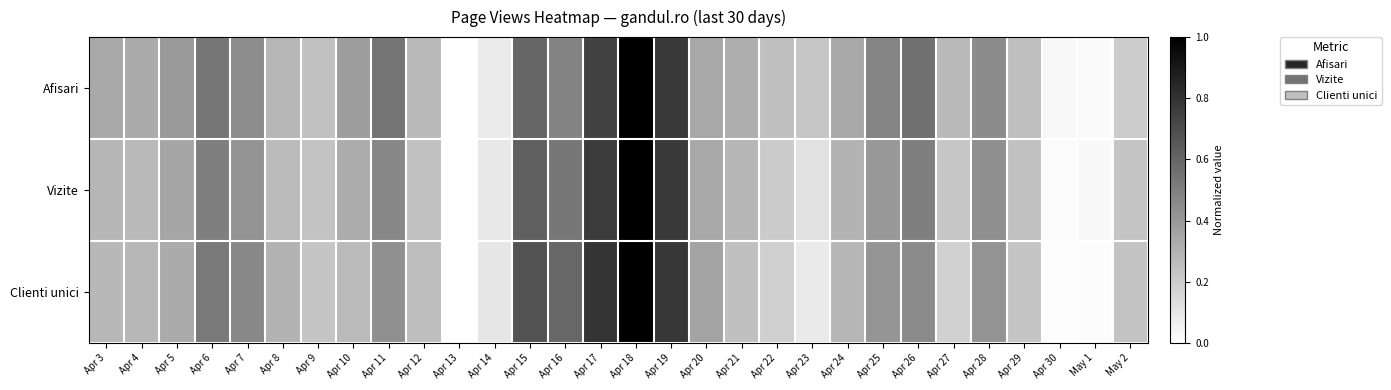

Reading left to right, what are all the values shown in this chart?

Afisari: Apr 3=0.3	Apr 4=0.3	Apr 5=0.4	Apr 6=0.5	Apr 7=0.4	Apr 8=0.3	Apr 9=0.2	Apr 10=0.4	Apr 11=0.5	Apr 12=0.3	Apr 13=0.0	Apr 14=0.1	Apr 15=0.6	Apr 16=0.5	Apr 17=0.7	Apr 18=1.0	Apr 19=0.8	Apr 20=0.3	Apr 21=0.3	Apr 22=0.2	Apr 23=0.2	Apr 24=0.3	Apr 25=0.5	Apr 26=0.6	Apr 27=0.3	Apr 28=0.4	Apr 29=0.3	Apr 30=0.0	May 1=0.0	May 2=0.2
Vizite: Apr 3=0.3	Apr 4=0.3	Apr 5=0.3	Apr 6=0.5	Apr 7=0.4	Apr 8=0.3	Apr 9=0.2	Apr 10=0.3	Apr 11=0.5	Apr 12=0.2	Apr 13=0.0	Apr 14=0.1	Apr 15=0.6	Apr 16=0.5	Apr 17=0.8	Apr 18=1.0	Apr 19=0.8	Apr 20=0.3	Apr 21=0.3	Apr 22=0.2	Apr 23=0.1	Apr 24=0.3	Apr 25=0.4	Apr 26=0.5	Apr 27=0.2	Apr 28=0.4	Apr 29=0.2	Apr 30=0.0	May 1=0.0	May 2=0.2
Clienti unici: Apr 3=0.3	Apr 4=0.3	Apr 5=0.3	Apr 6=0.5	Apr 7=0.5	Apr 8=0.3	Apr 9=0.2	Apr 10=0.3	Apr 11=0.4	Apr 12=0.3	Apr 13=0.0	Apr 14=0.1	Apr 15=0.7	Apr 16=0.6	Apr 17=0.8	Apr 18=1.0	Apr 19=0.8	Apr 20=0.4	Apr 21=0.2	Apr 22=0.2	Apr 23=0.1	Apr 24=0.3	Apr 25=0.4	Apr 26=0.5	Apr 27=0.2	Apr 28=0.4	Apr 29=0.2	Apr 30=0.0	May 1=0.0	May 2=0.2